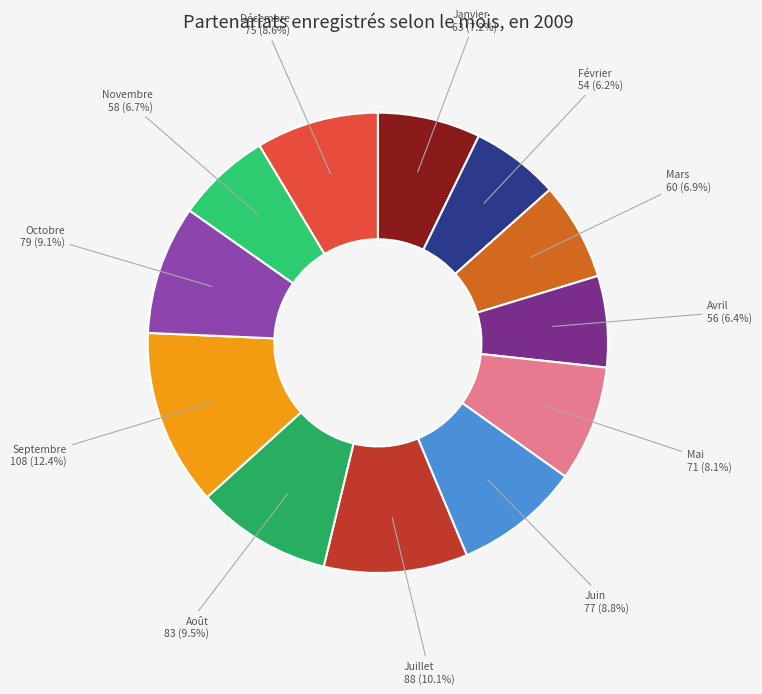

What portion of the pie excludes Août?

90.5%